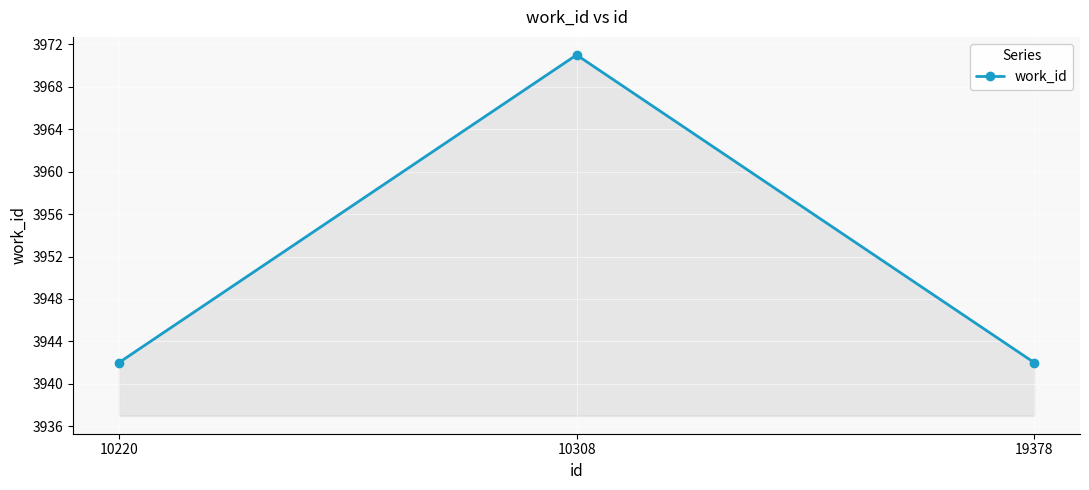

Which category has the highest value across all series?

10308